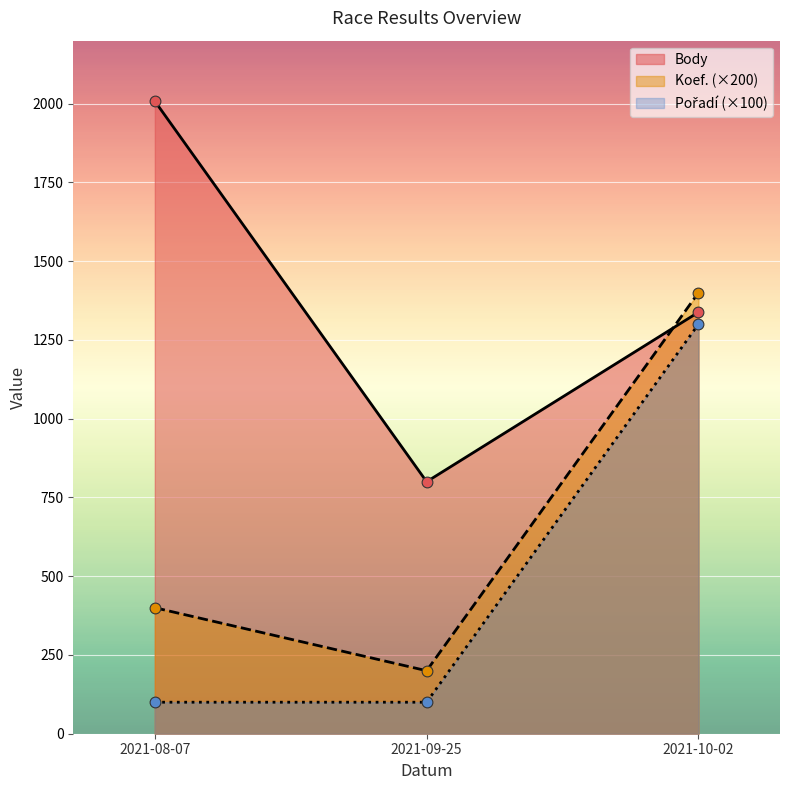

What are all the series names shown in the legend?

Body, Koef., Pořadí